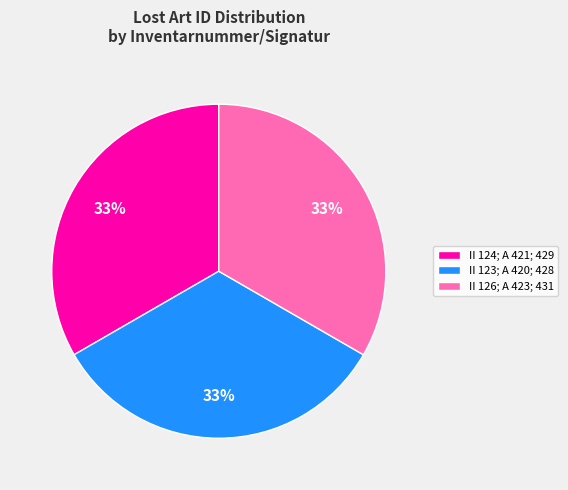

To the nearest percent, what portion does II 124; A 421; 429 represent?

33%